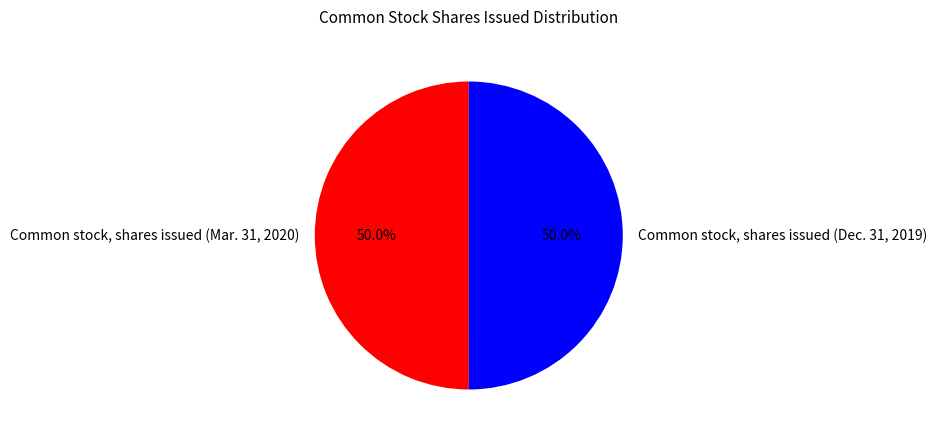

Approximately how many times larger is the value at Common stock, shares issued (Mar. 31, 2020) compared to Common stock, shares issued (Dec. 31, 2019)?

1.0